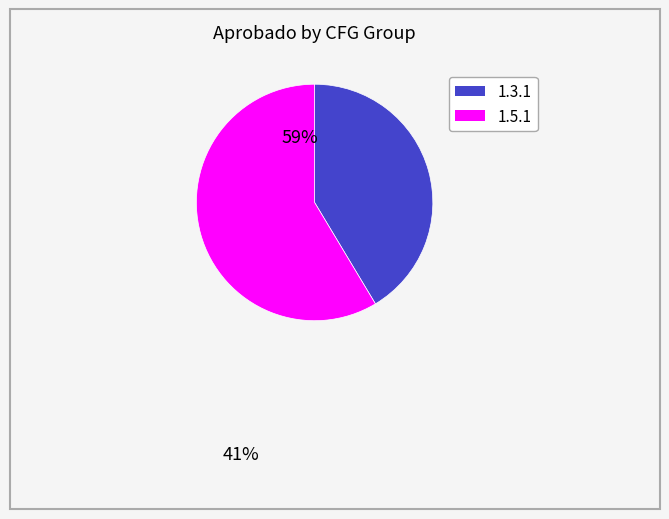

Is there a majority slice in this chart?

Yes